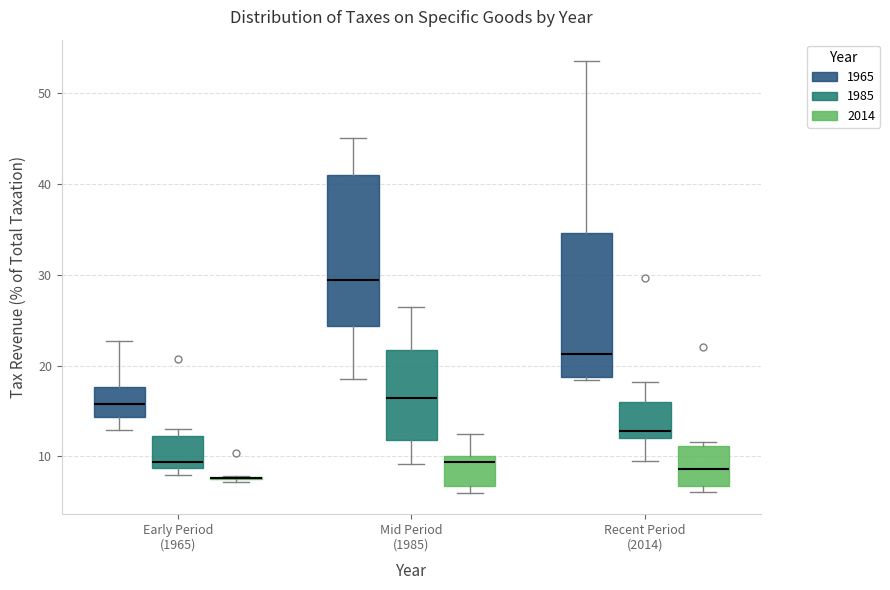

Reading left to right, transcribe this box plot: for each box, give where its median line is, the range the box spans, and where its two whiskers end, as read against the y-axis. The values are not printed on the chart, so give them approximately, as read against the axis.

Early Period (1965) (1965): median 16, box 14 to 18, whiskers 13 to 23
Early Period (1965) (1985): median 9 (just above the box's lower edge), box 9 to 12, whiskers 8 to 13
Early Period (1965) (2014): box collapsed to a line at 8, whiskers 7 to 8
Mid Period (1985) (1965): median 29, box 24 to 41, whiskers 19 to 45
Mid Period (1985) (1985): median 16, box 12 to 22, whiskers 9 to 26
Mid Period (1985) (2014): median 9, box 7 to 10, whiskers 6 to 12
Recent Period (2014) (1965): median 21, box 19 to 35, whiskers 18 to 53
Recent Period (2014) (1985): median 13, box 12 to 16, whiskers 9 to 18
Recent Period (2014) (2014): median 9, box 7 to 11, whiskers 6 to 12